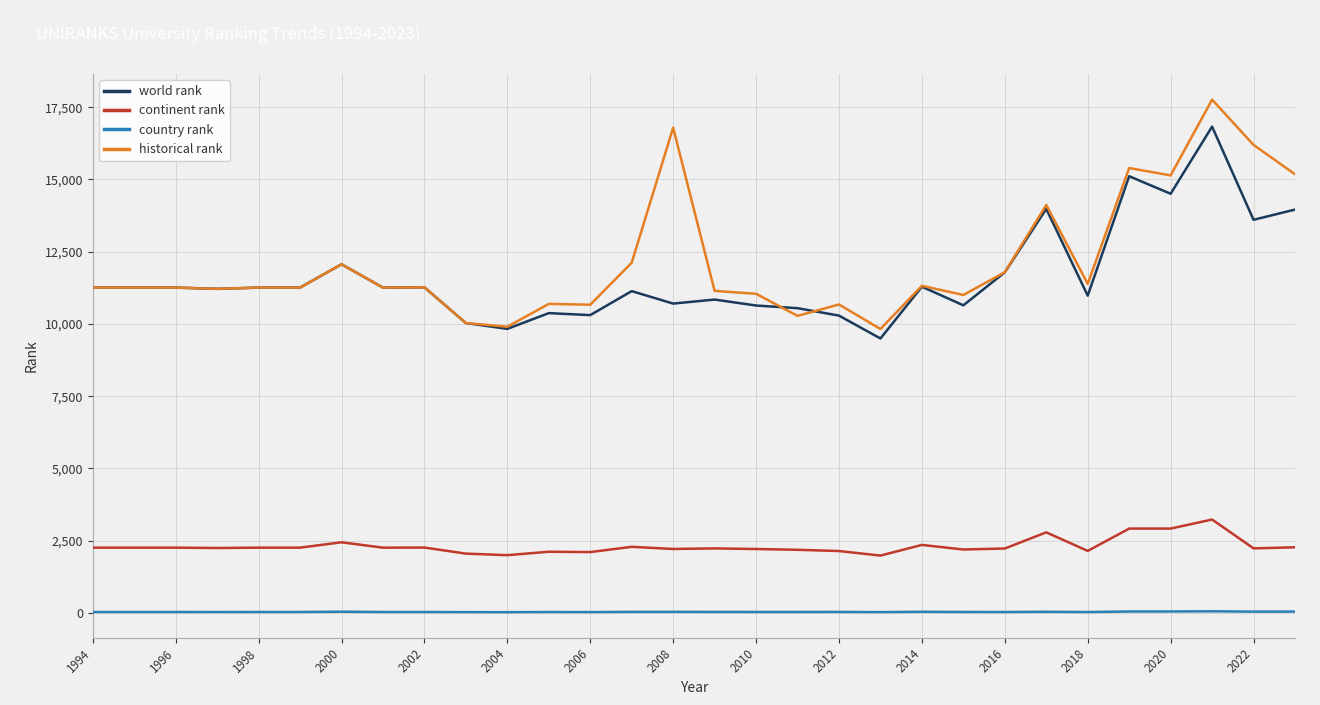

What is the maximum value for historical rank?

17763